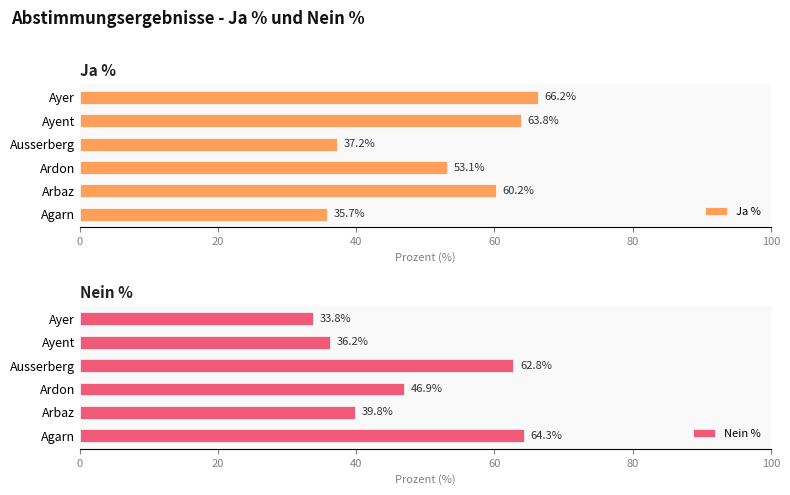

What is the smallest value displayed?

33.8